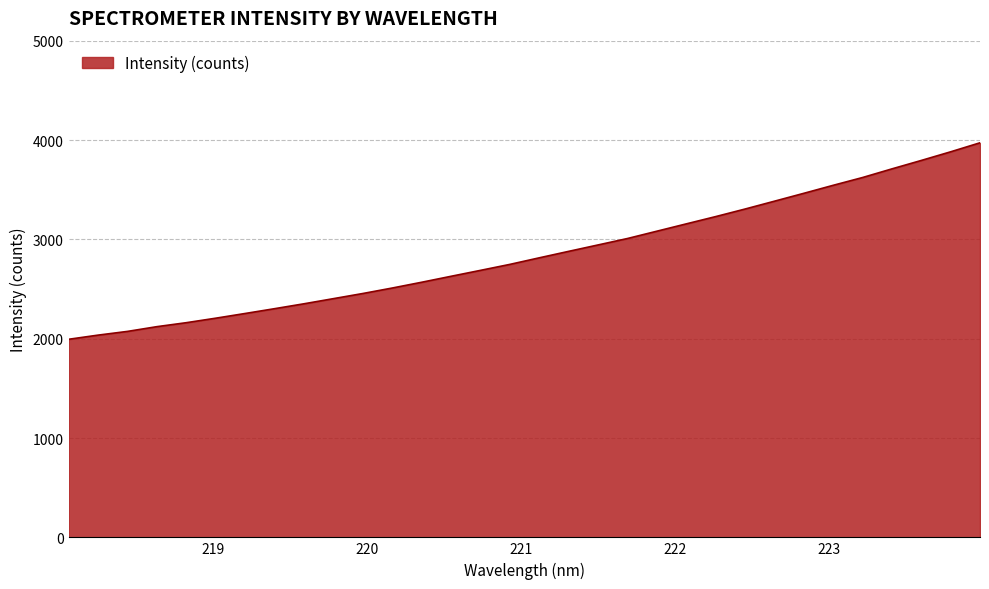

How many lines are shown in the chart?

1